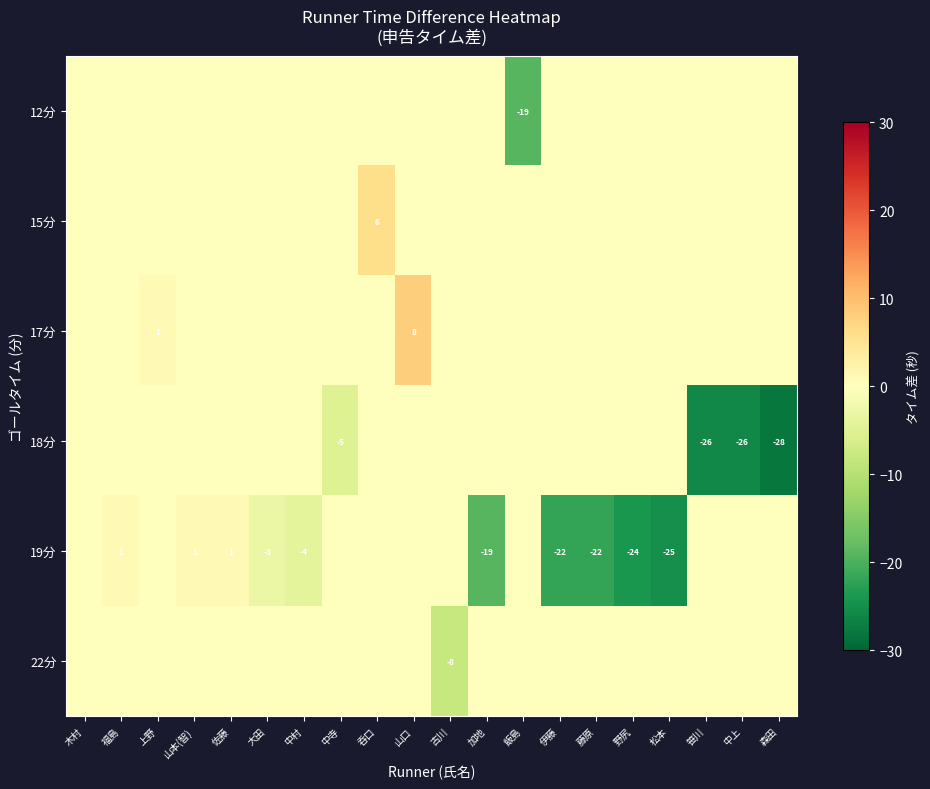

True or false: row_1 has a value of 3 at 森田.

False